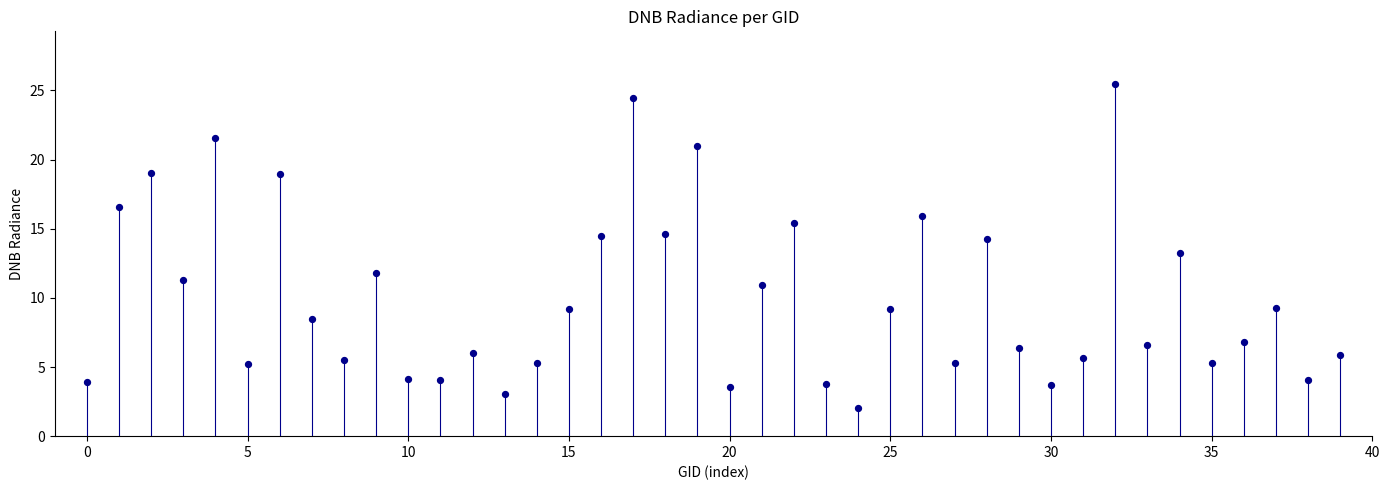

What is the range of Y values (max minus min)?

23.4